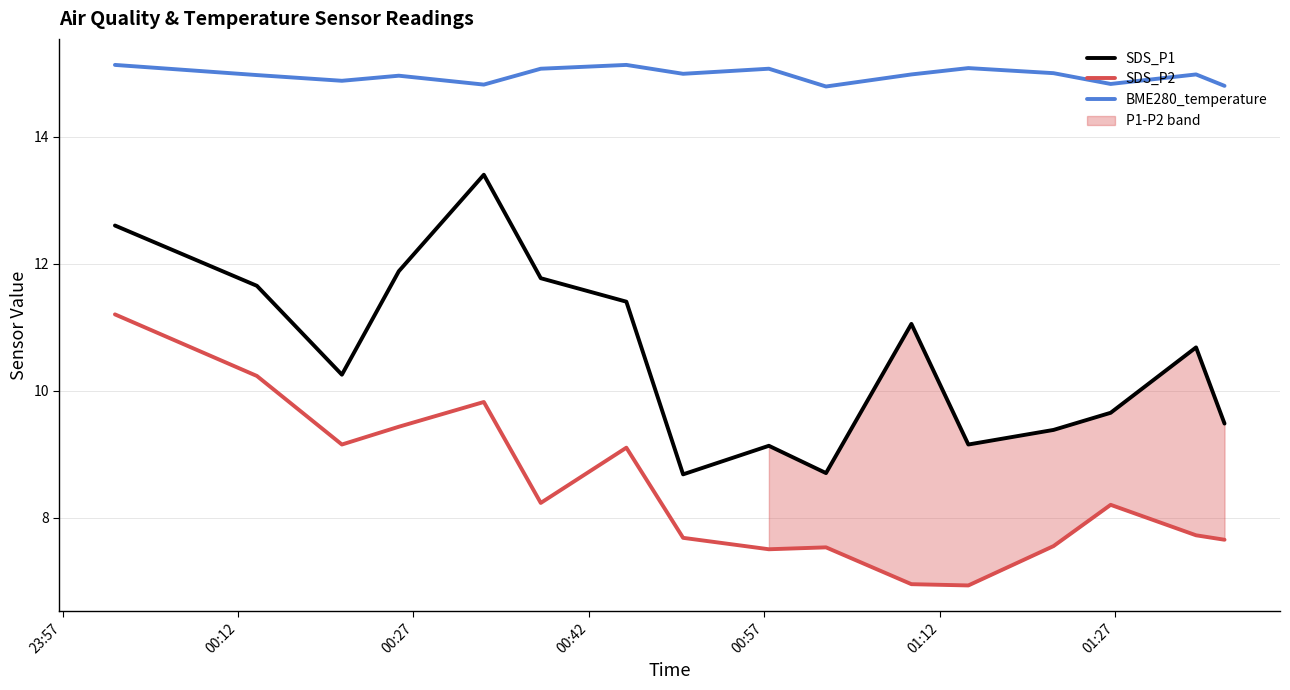

What is the maximum value for SDS_P2?

11.2